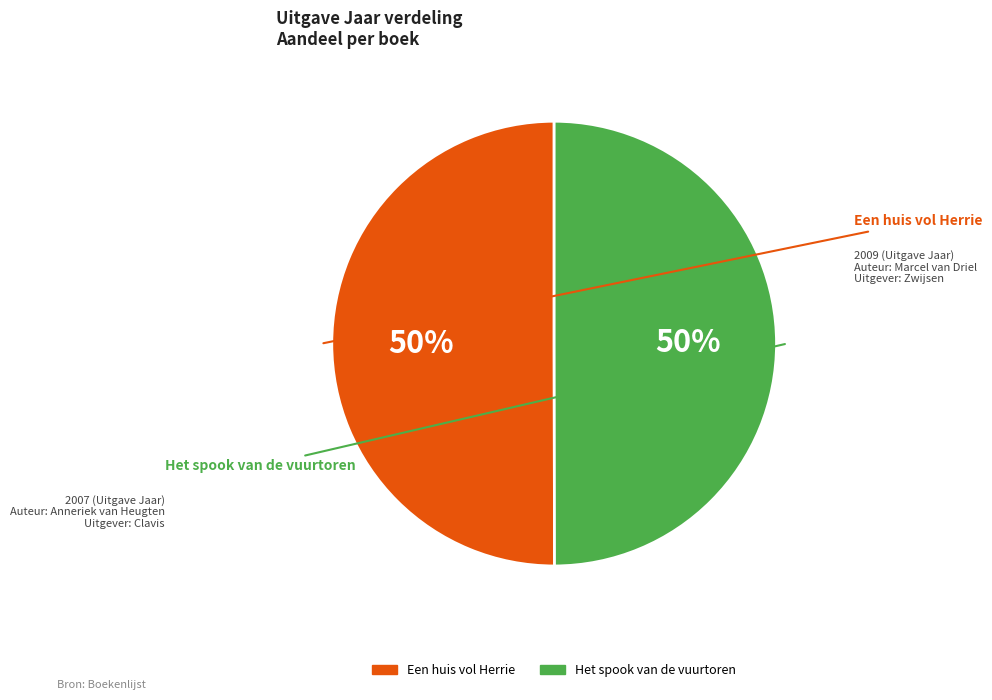

Do Het spook van de vuurtoren and Een huis vol Herrie together represent more than half of the pie?

Yes